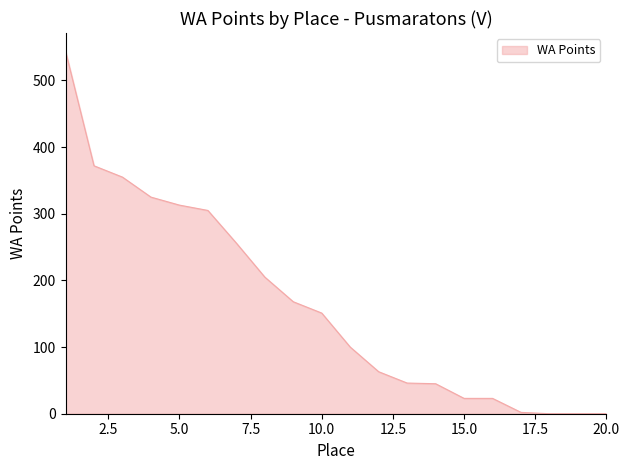

What is the difference between the maximum and minimum values?

544